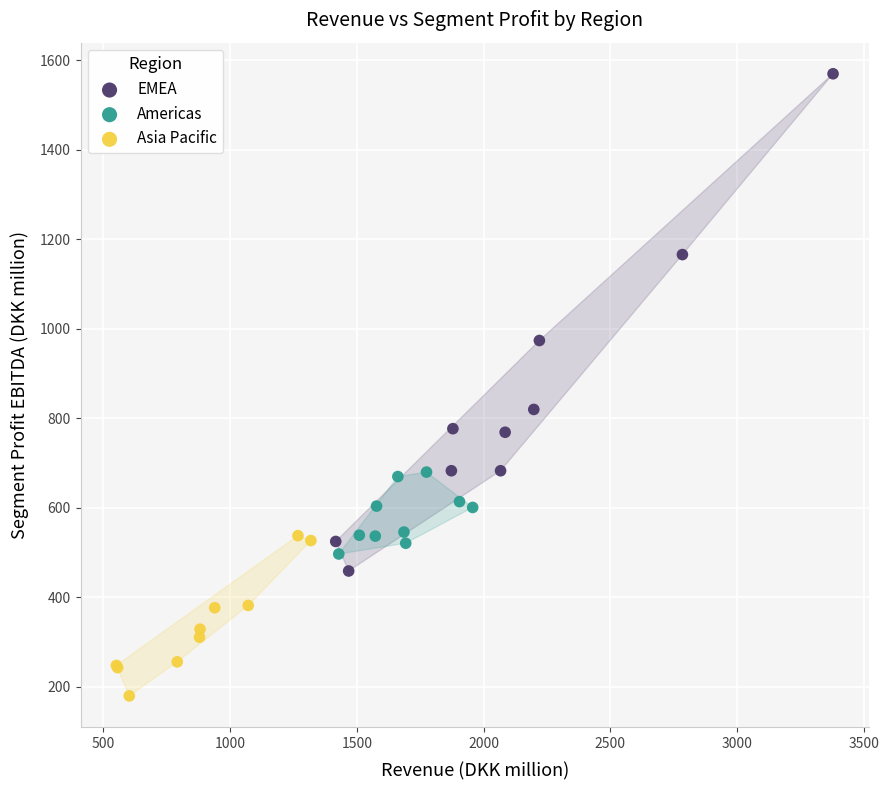

Which series has the largest Y range (max minus min)?

EMEA